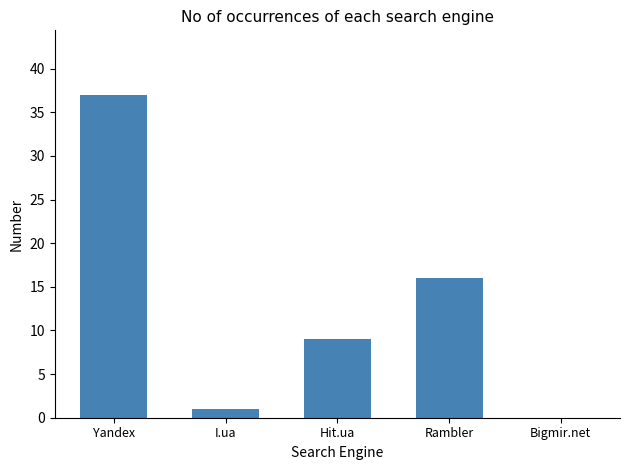

Reading left to right, extract all data points from this chart.

Yandex=37	I.ua=1	Hit.ua=9	Rambler=16	Bigmir.net=0